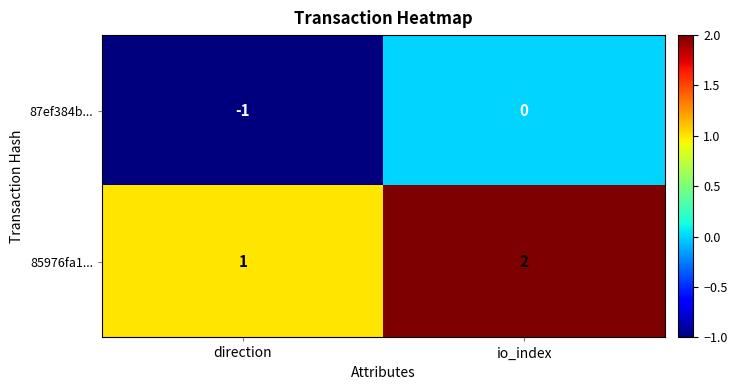

List the labels in order of 87ef384b... value, largest first.

io_index, direction